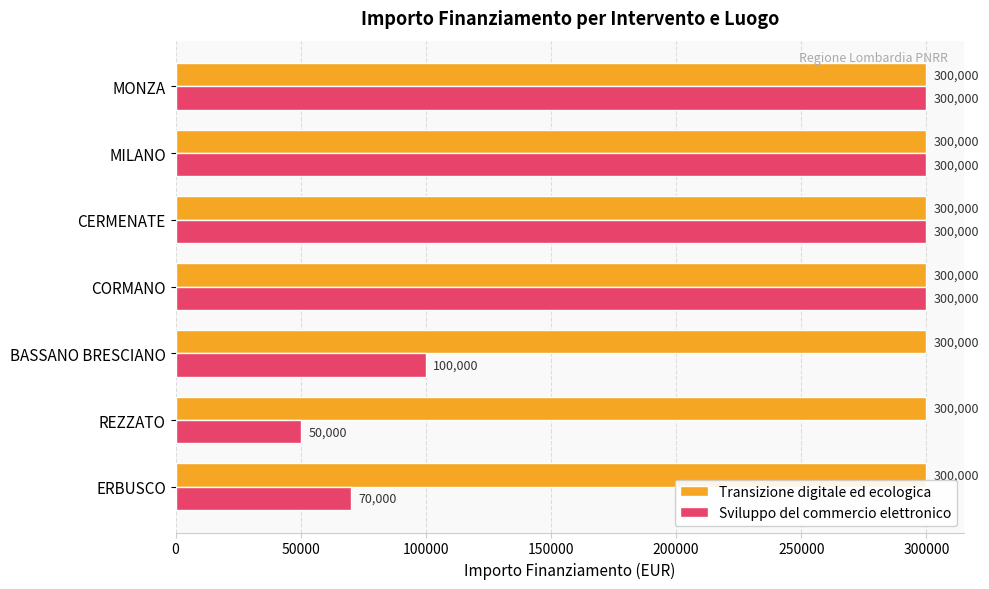

What are all the series names shown in the legend?

Transizione digitale ed ecologica, Sviluppo del commercio elettronico